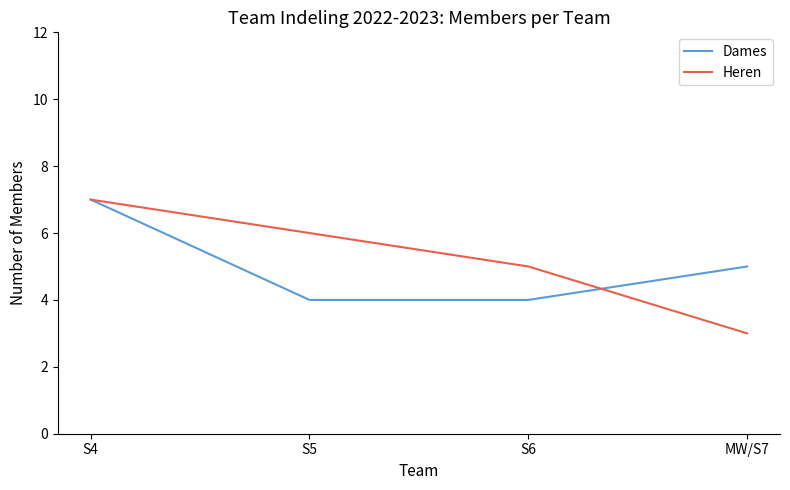

Which series has the largest total across all categories?

Heren